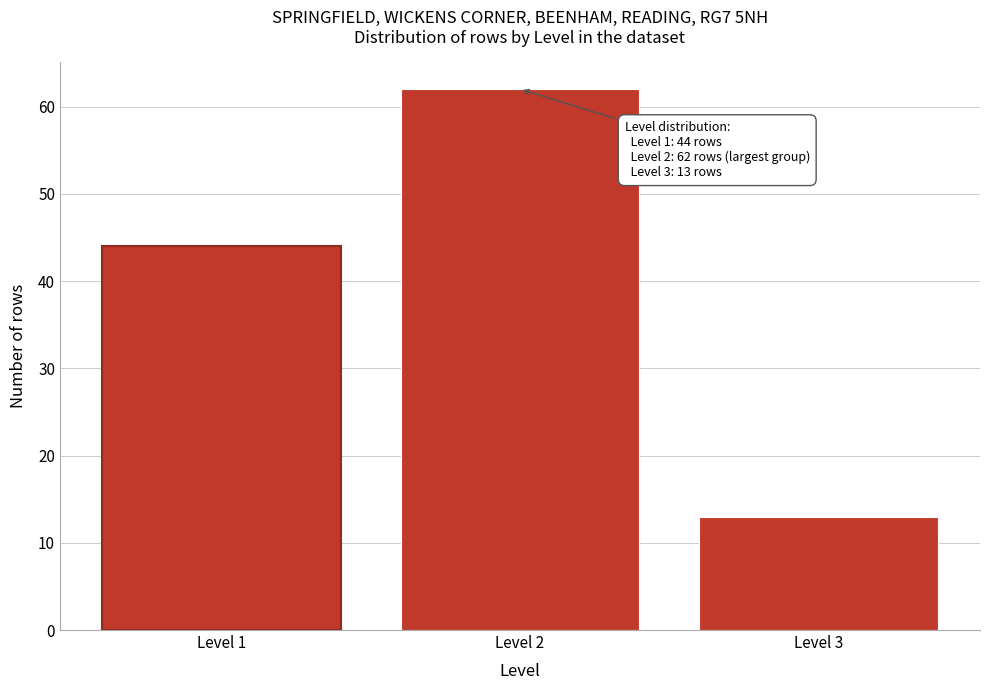

Reading left to right, transcribe all the data shown in this chart.

44	62	13